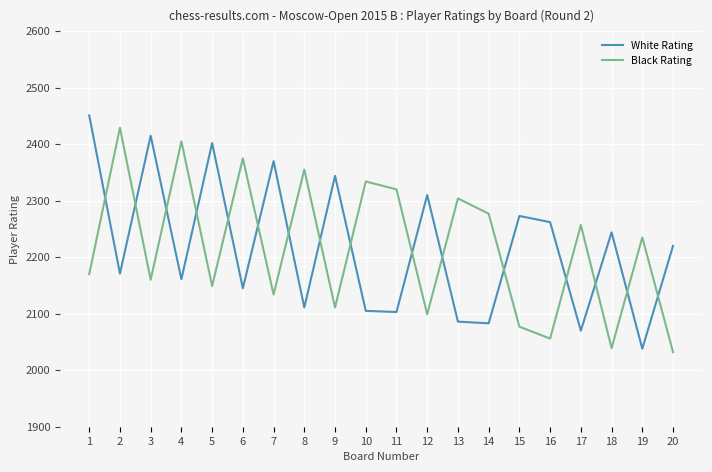

Between which two adjacent categories do White Rating and Black Rating first intersect?

1 and 2